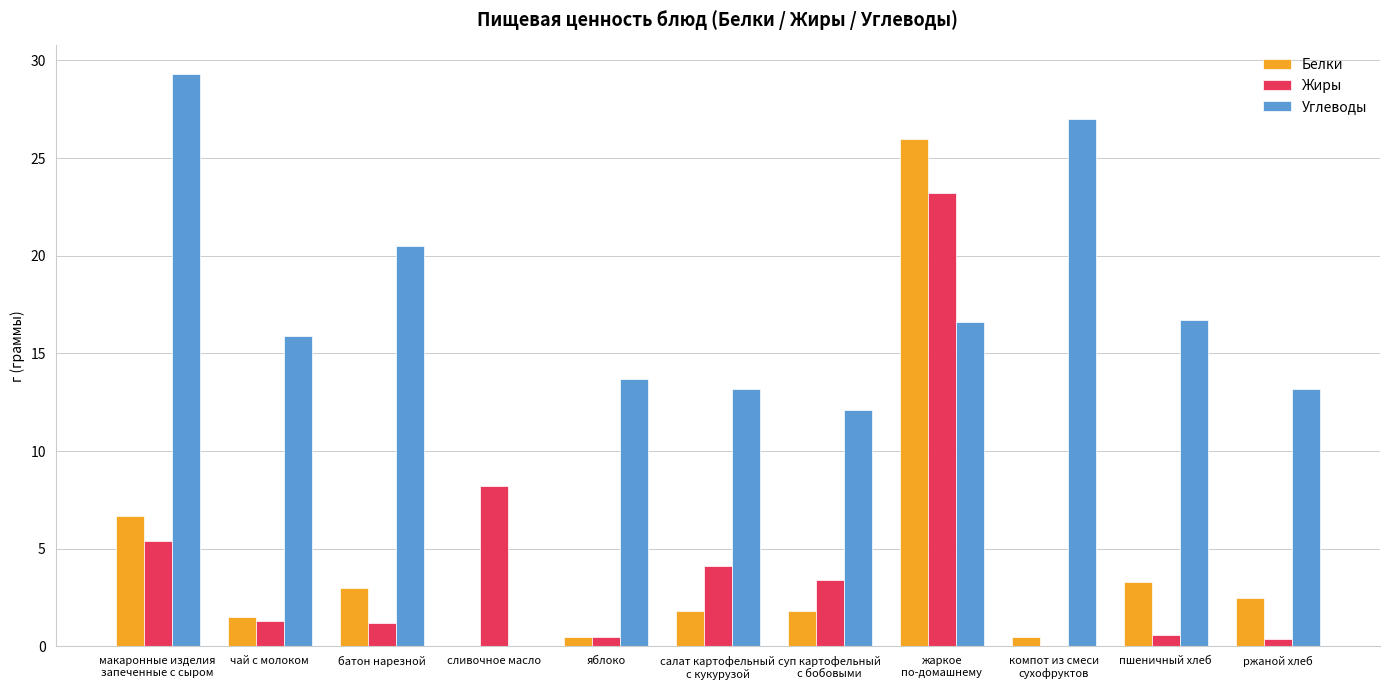

What are all the series names shown in the legend?

Белки, Жиры, Углеводы